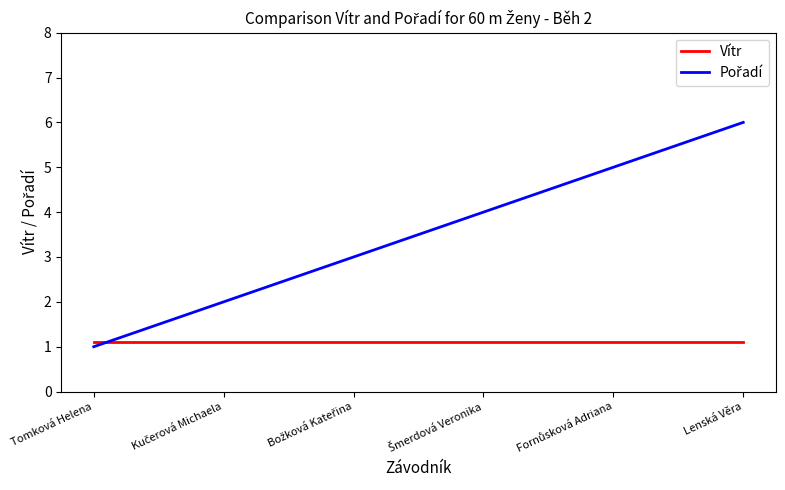

At which category is the sum across all series the highest?

Lenská Věra